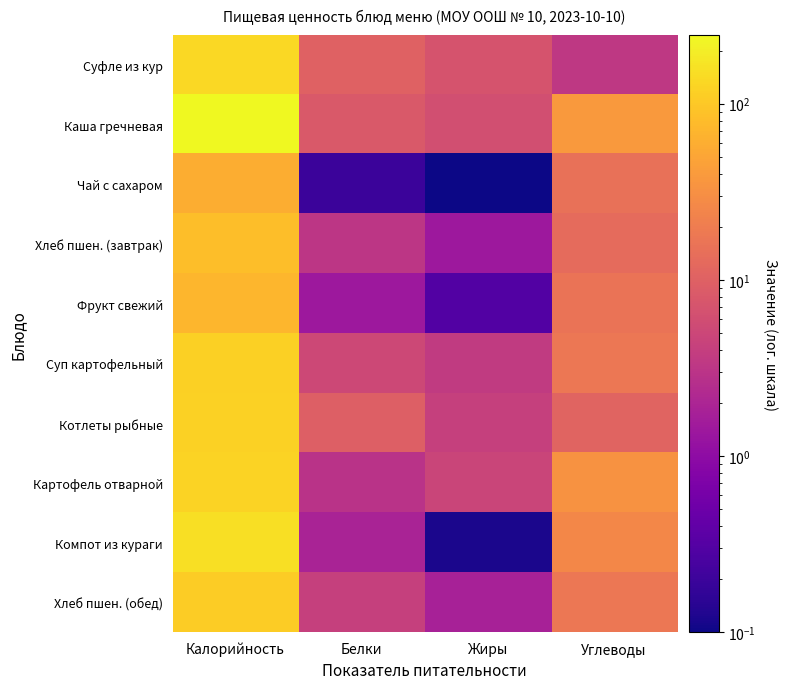

Rank the series by their maximum value, from lowest to highest.

Чай с сахаром, Фрукт свежий, Хлеб пшен. (завтрак), Хлеб пшен. (обед), Суп картофельный, Котлеты рыбные, Картофель отварной, Суфле из кур, Компот из кураги, Каша гречневая